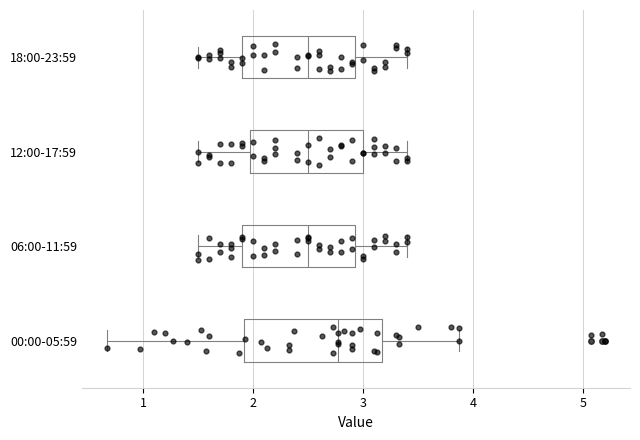

Reading bottom to top, read every box against the x-axis: the position of its median line, the range the box covers, and the ends of its whiskers. The values are not printed on the chart, so give them approximately, as read against the axis.

00:00-05:59: median 2.8, box 1.9 to 3.2, whiskers 0.7 to 3.9
06:00-11:59: median 2.5, box 1.9 to 2.9, whiskers 1.5 to 3.4
12:00-17:59: median 2.5, box 2.0 to 3.0, whiskers 1.5 to 3.4
18:00-23:59: median 2.5, box 1.9 to 2.9, whiskers 1.5 to 3.4